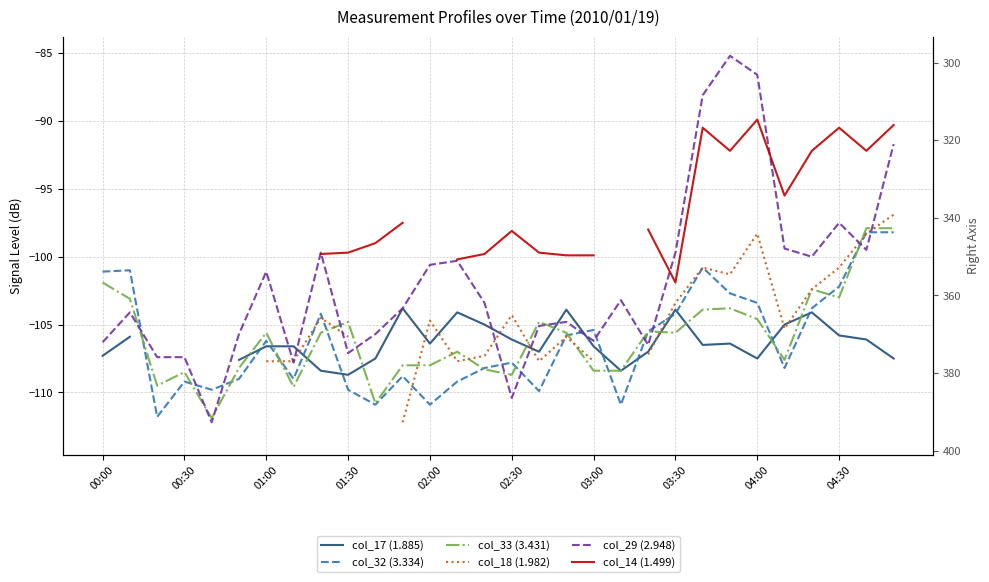

Is the value of col_33 (3.431) at 29 greater than the value of col_29 (2.948) at 18?

Yes